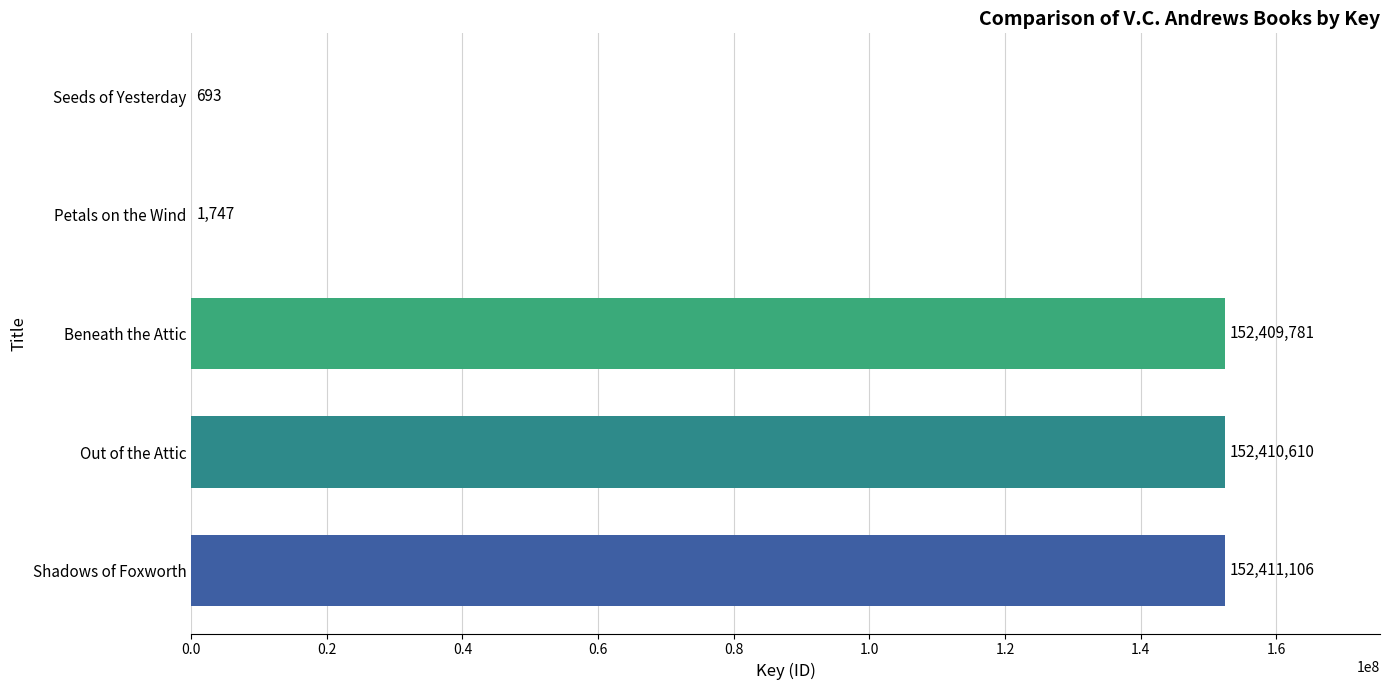

Where is the data nearest to the value 76205899?

Beneath the Attic